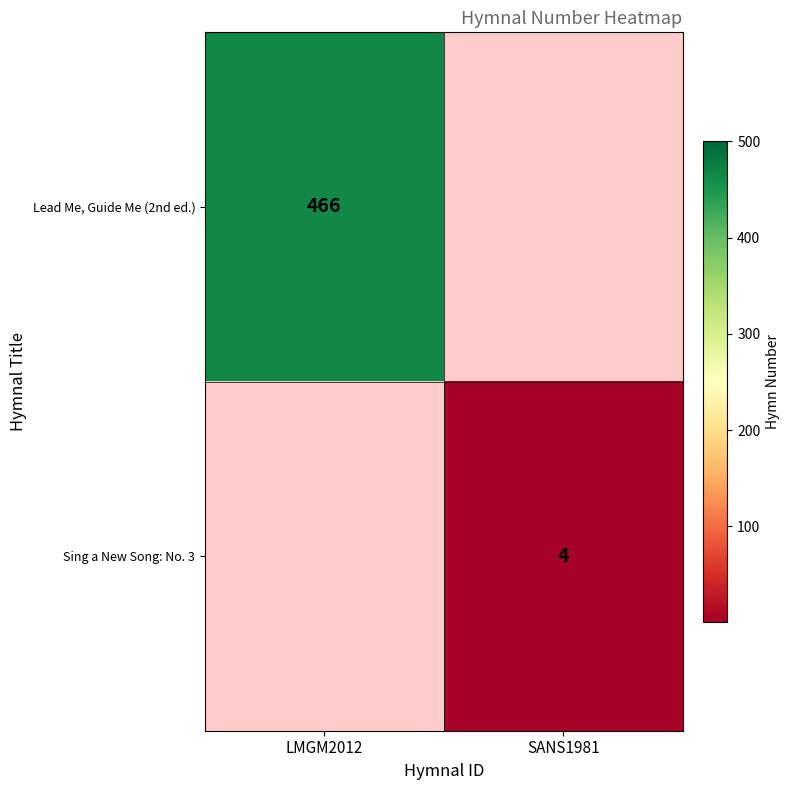

The Lead Me, Guide Me (2nd ed.) series shows 838 at LMGM2012. True or false?

False